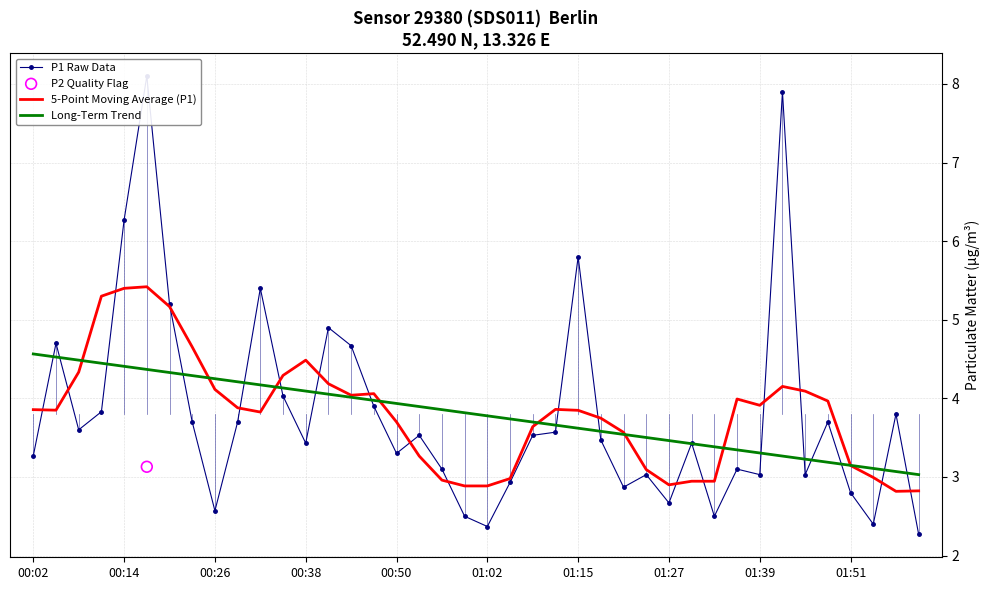

Which series contains the lowest Y value?

P1 Raw Data